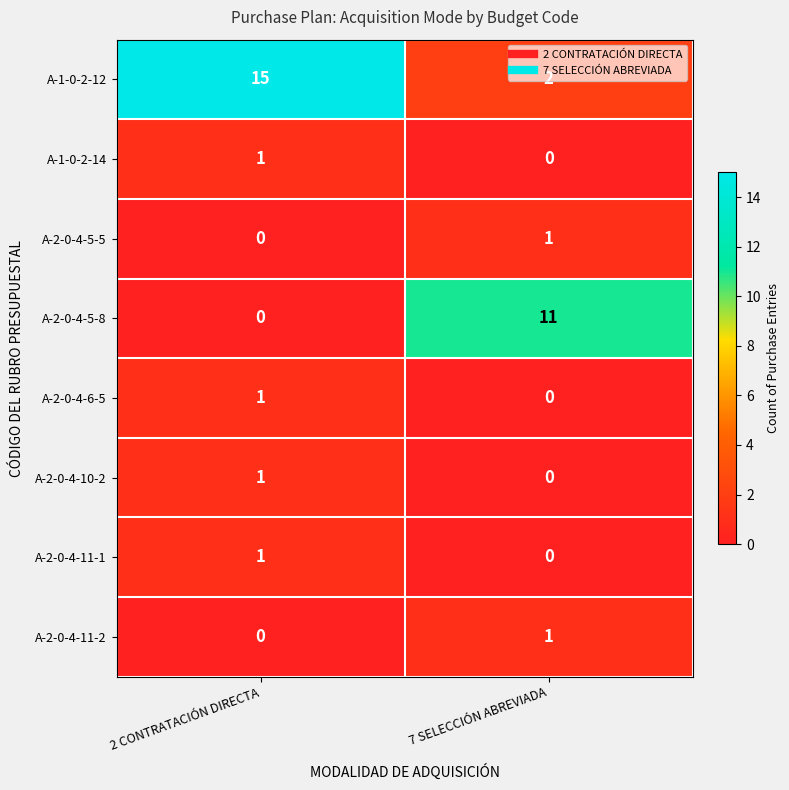

At which label is A-2-0-4-11-1 closest to 0?

7 SELECCIÓN ABREVIADA